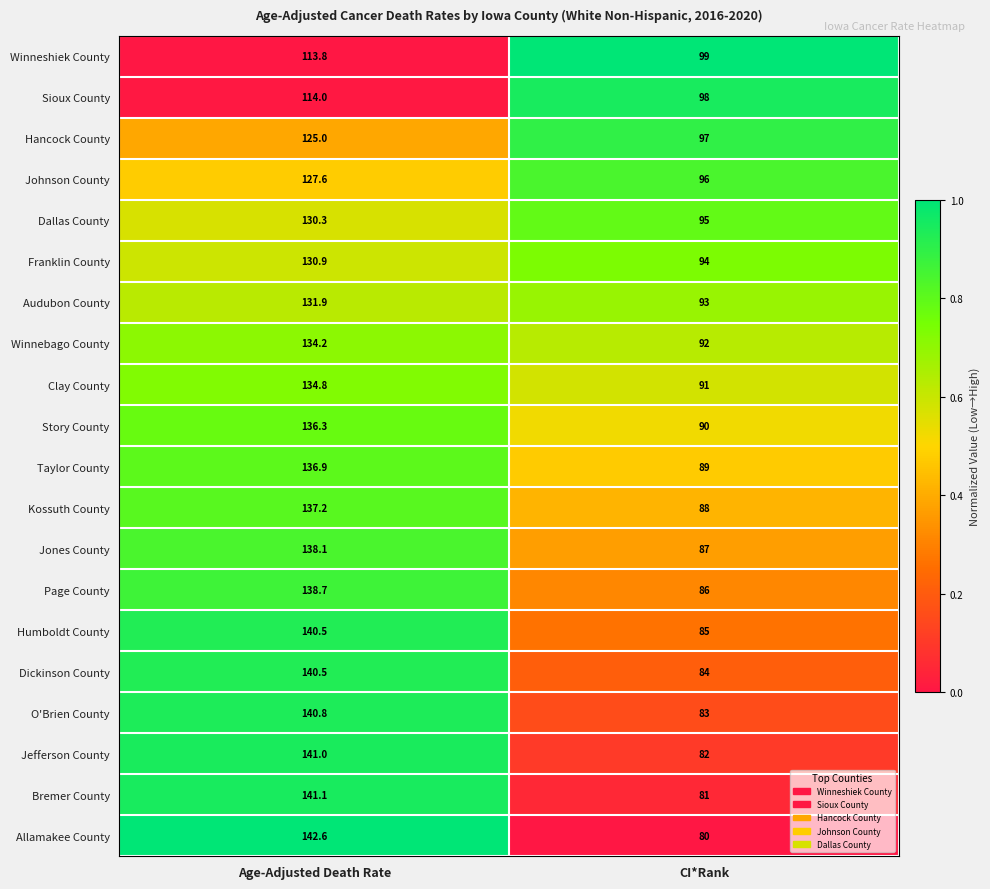

What is the minimum value for Story County?

90.0